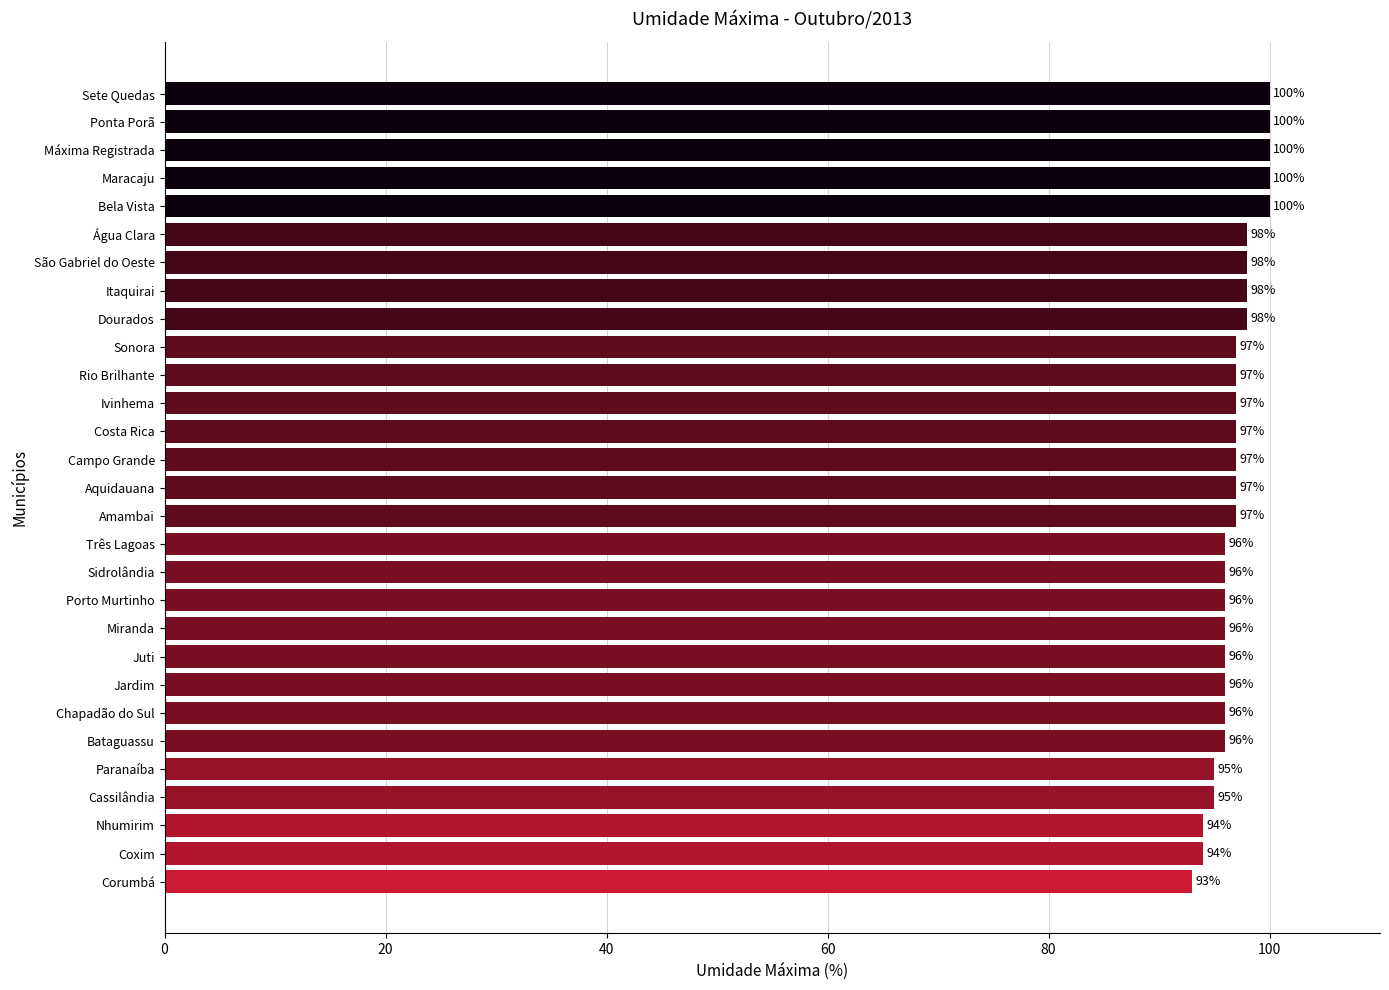

The value at Bela Vista is 100. True or false?

True